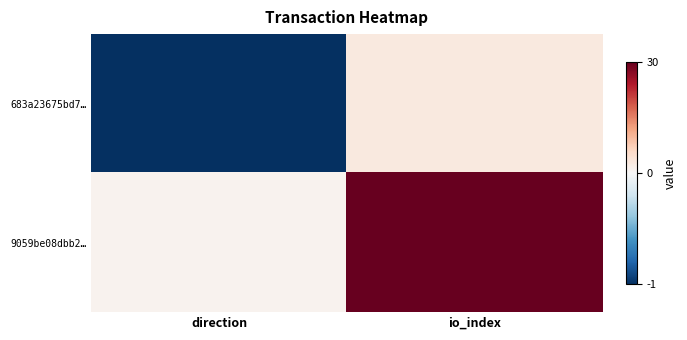

What is the spread (max minus min) of values at io_index?

27